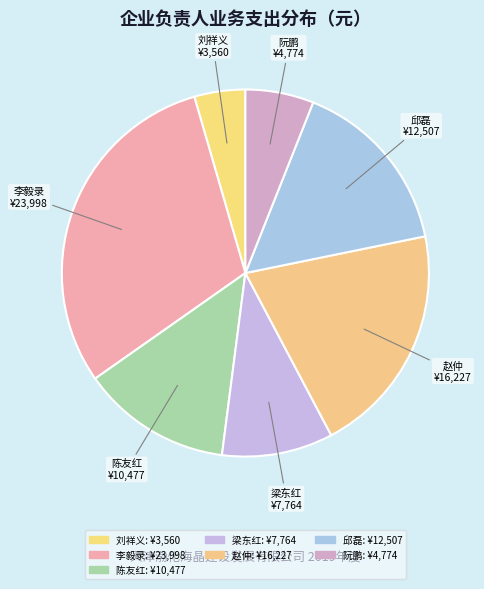

Approximately how many times larger is the value at 梁东红 compared to 李毅录?

0.3